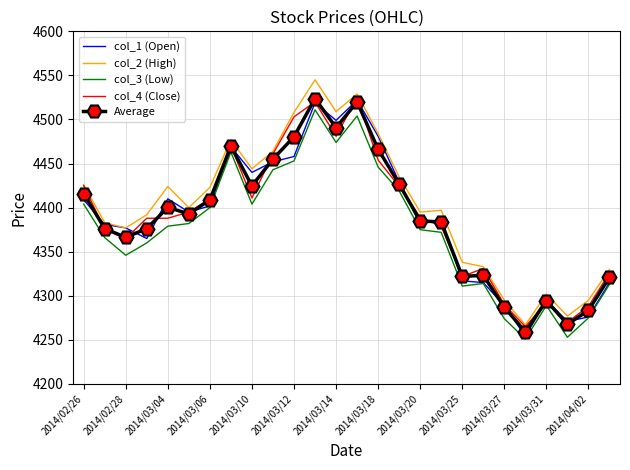

What is the greatest value displayed?

4545.0